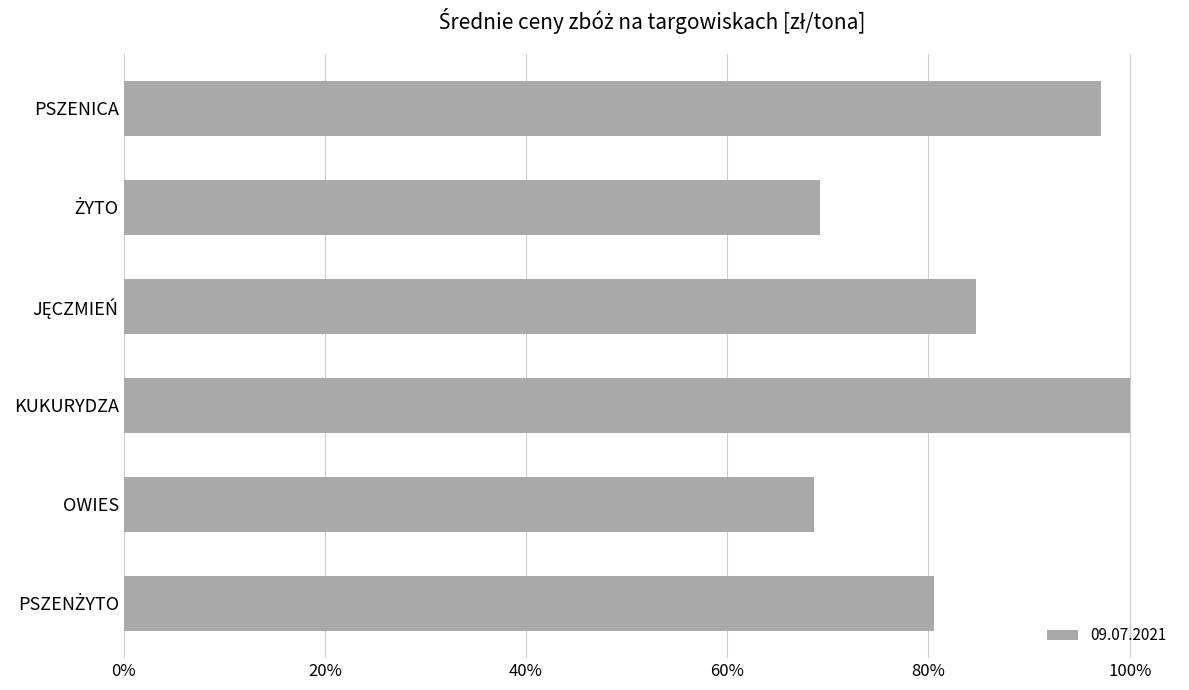

Which has a higher value, PSZENŻYTO or KUKURYDZA?

KUKURYDZA